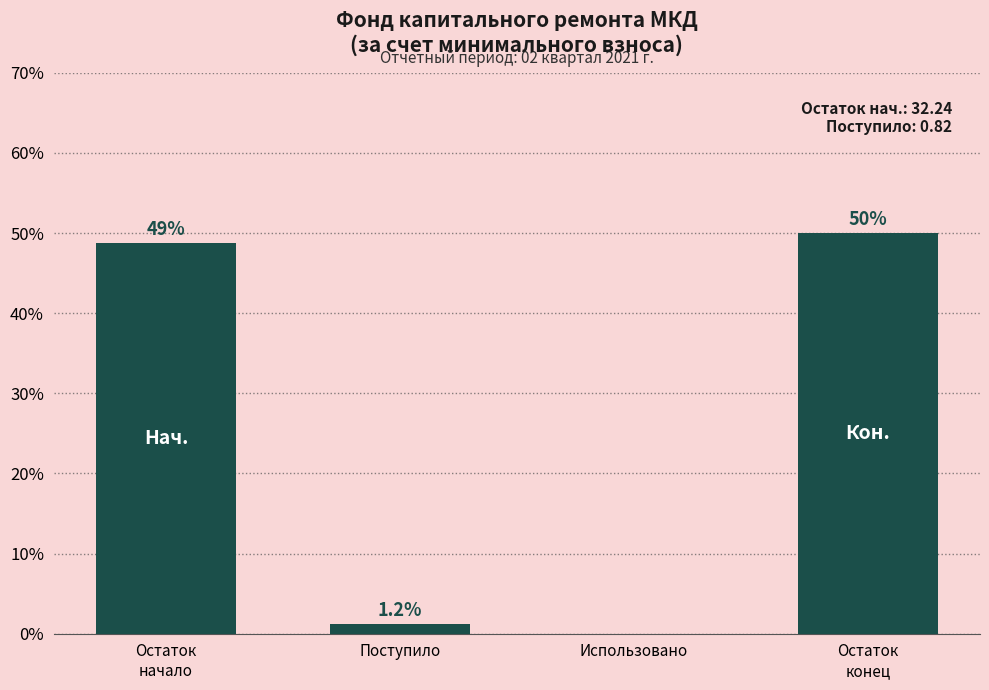

What is the sum of all values?

100.0